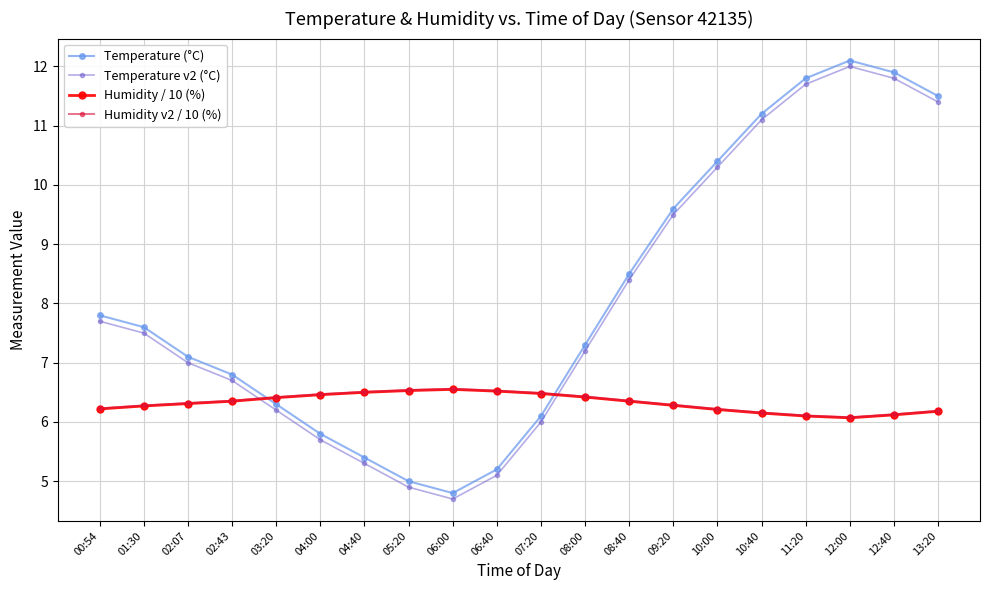

At which label does Temperature (°C) reach its peak?

12:00